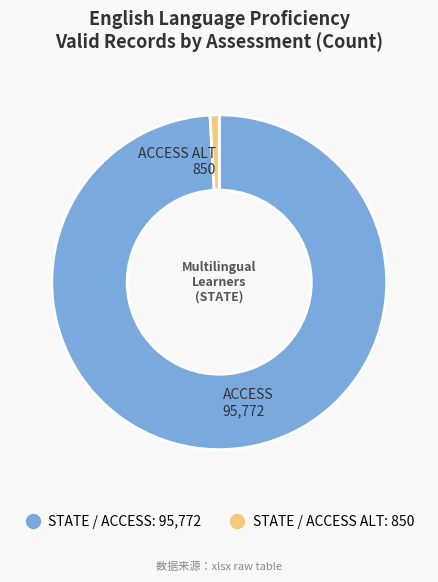

Does any single category account for the majority?

Yes